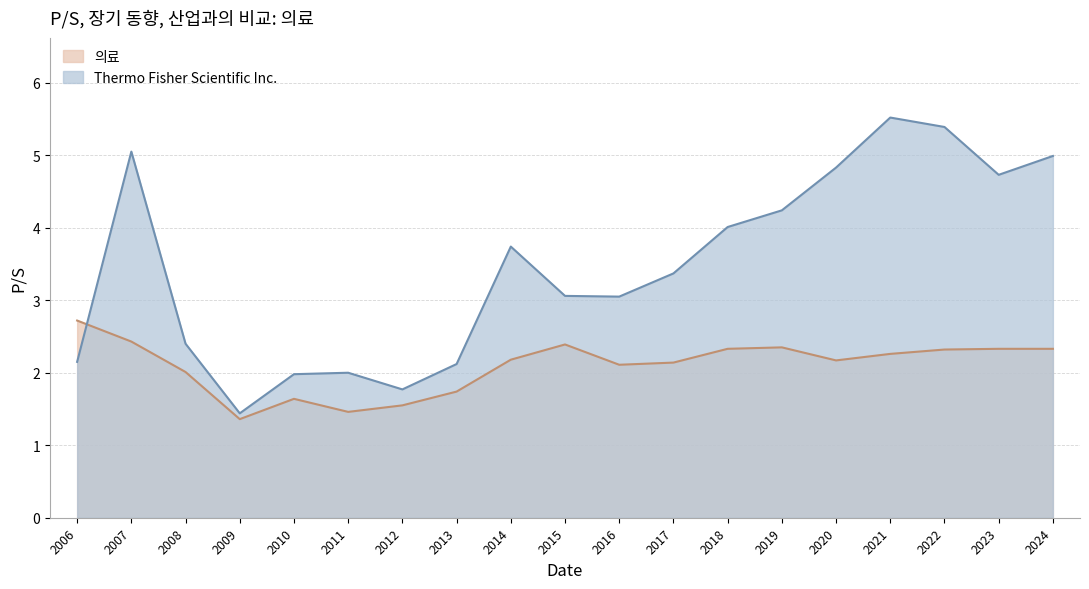

Rank the categories by 의료 value from lowest to highest.

2009, 2011, 2012, 2010, 2013, 2008, 2016, 2017, 2020, 2014, 2021, 2022, 2018, 2023, 2024, 2019, 2015, 2007, 2006